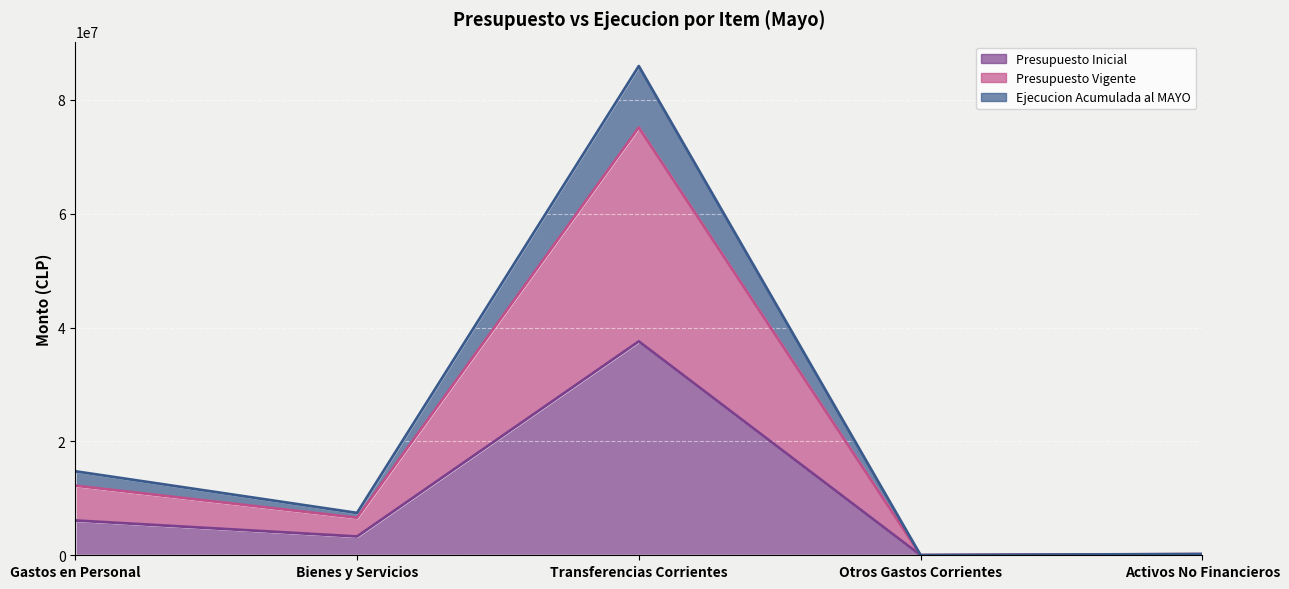

What is the highest value of the Ejecucion Acumulada al MAYO series?

85956714